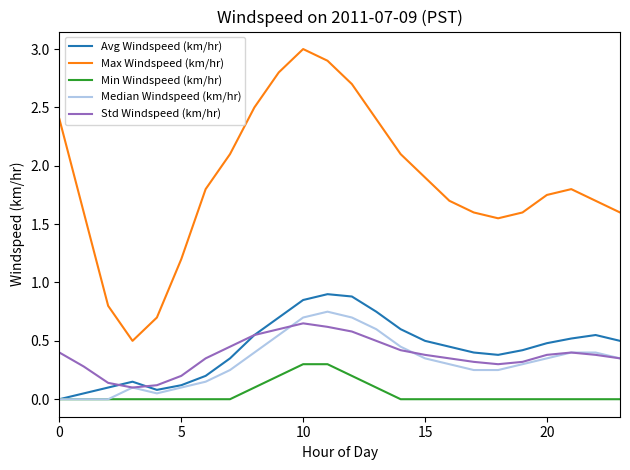

True or false: Std Windspeed (km/hr) and Min Windspeed (km/hr) cross at least once.

False